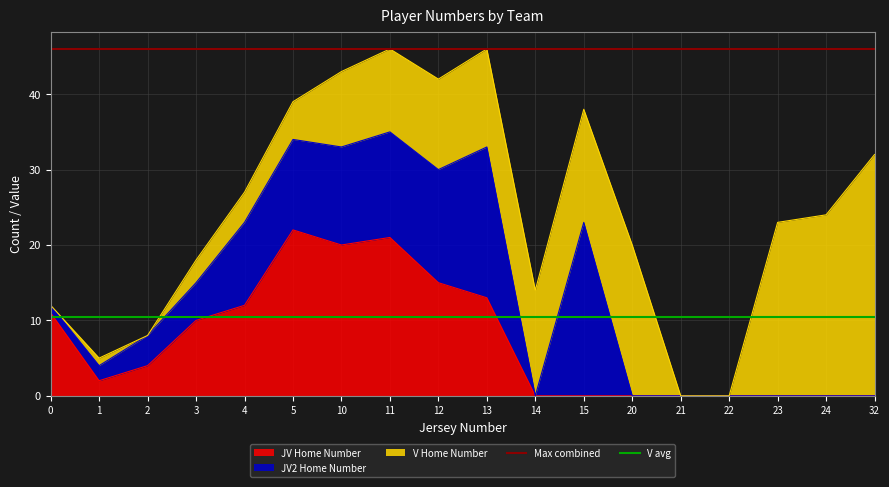

What is the value of the Max combined point at the 1st from the left?

46.0